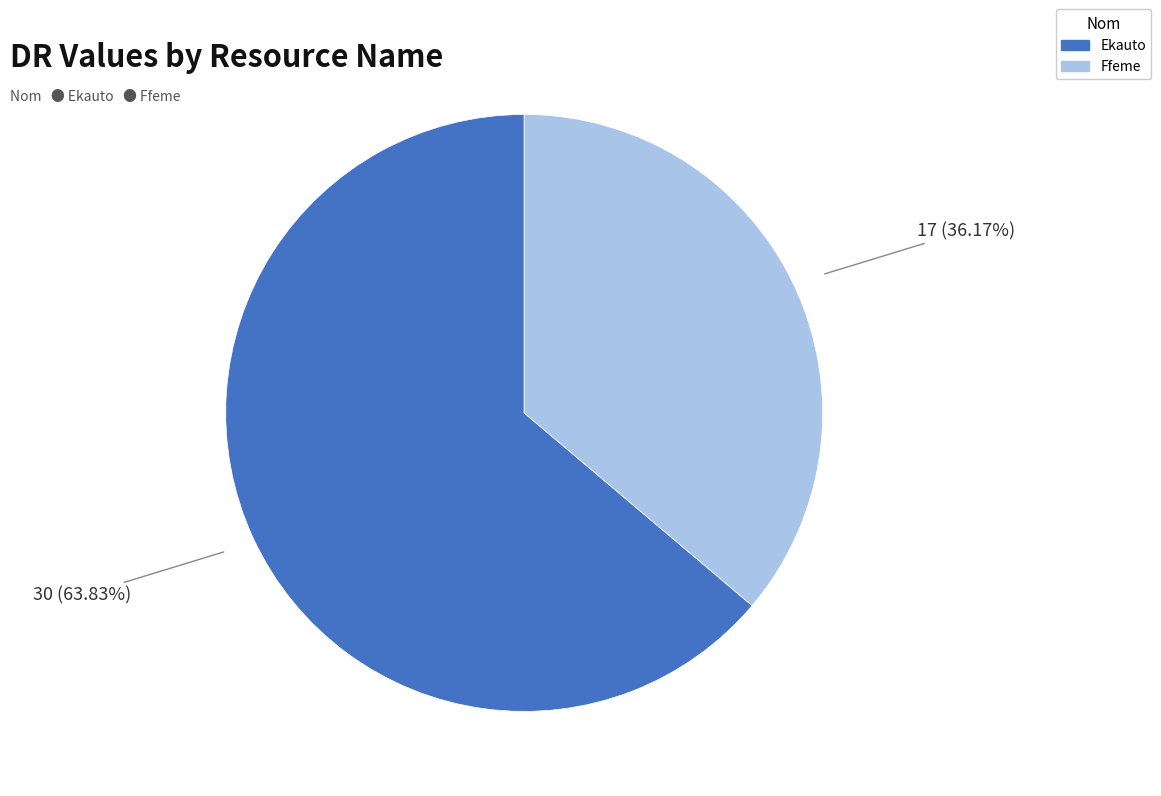

Between Ffeme and Ekauto, which is larger?

Ekauto